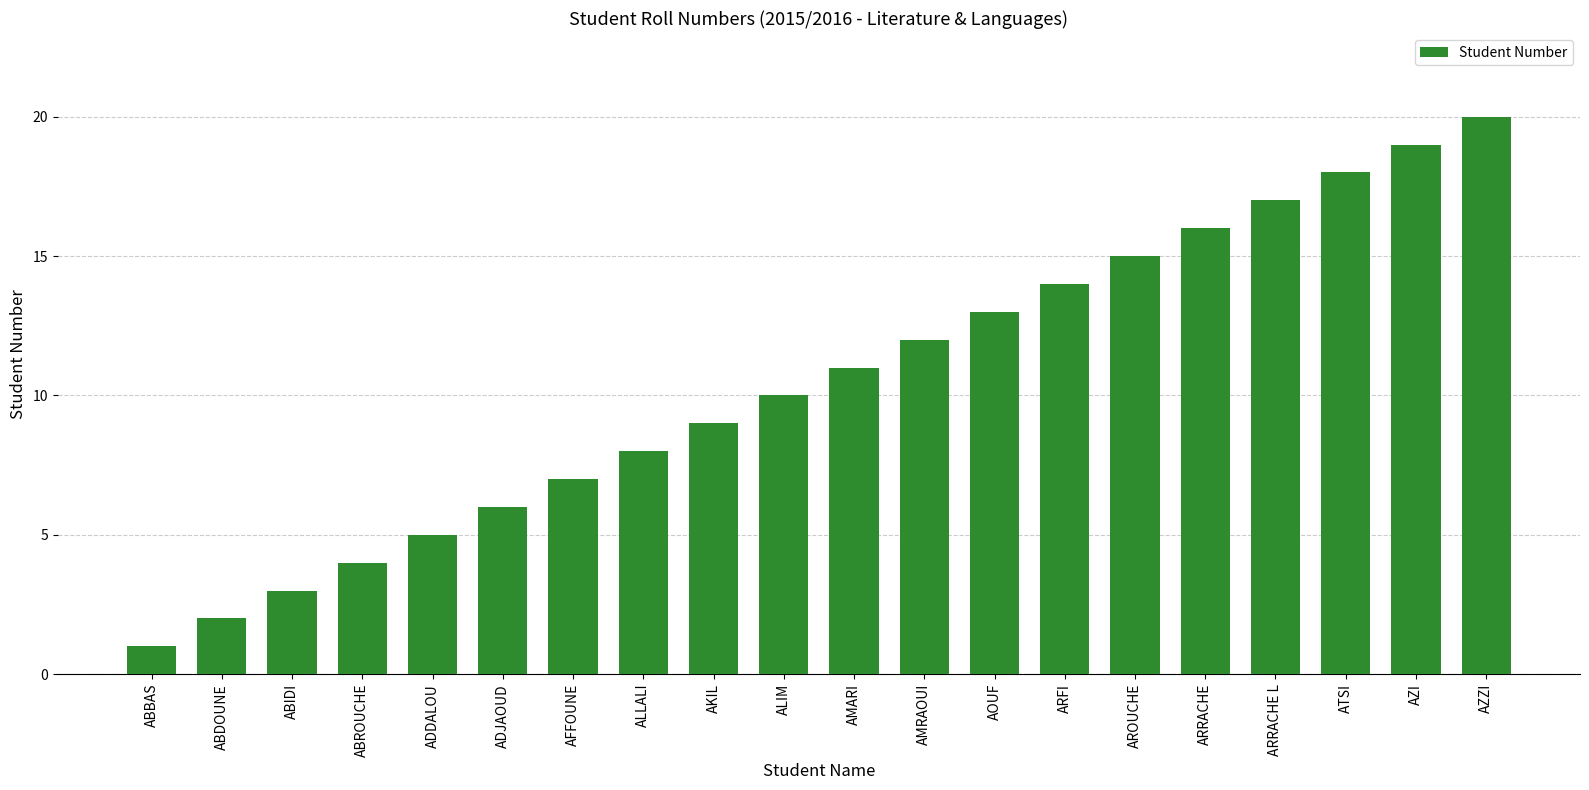

The chart shows a value of 3 at ABDOUNE. True or false?

False